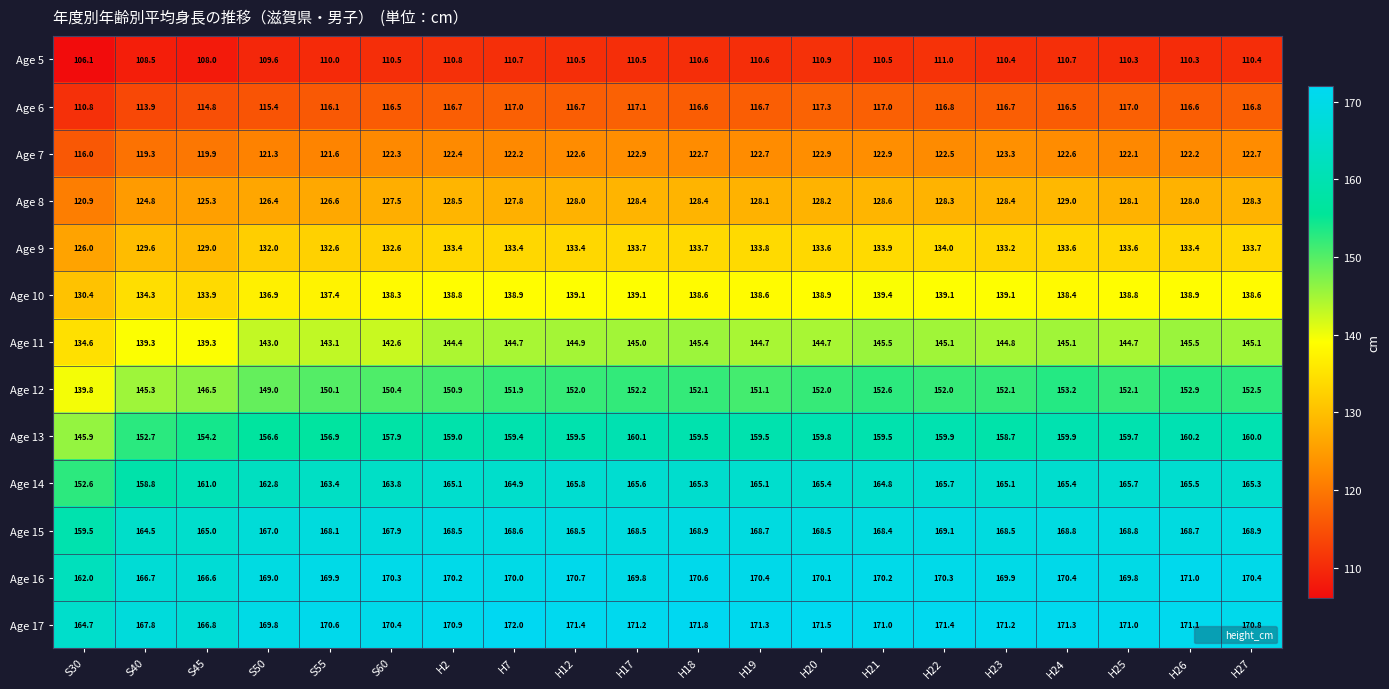

Which category has the lowest value across all series?

S30